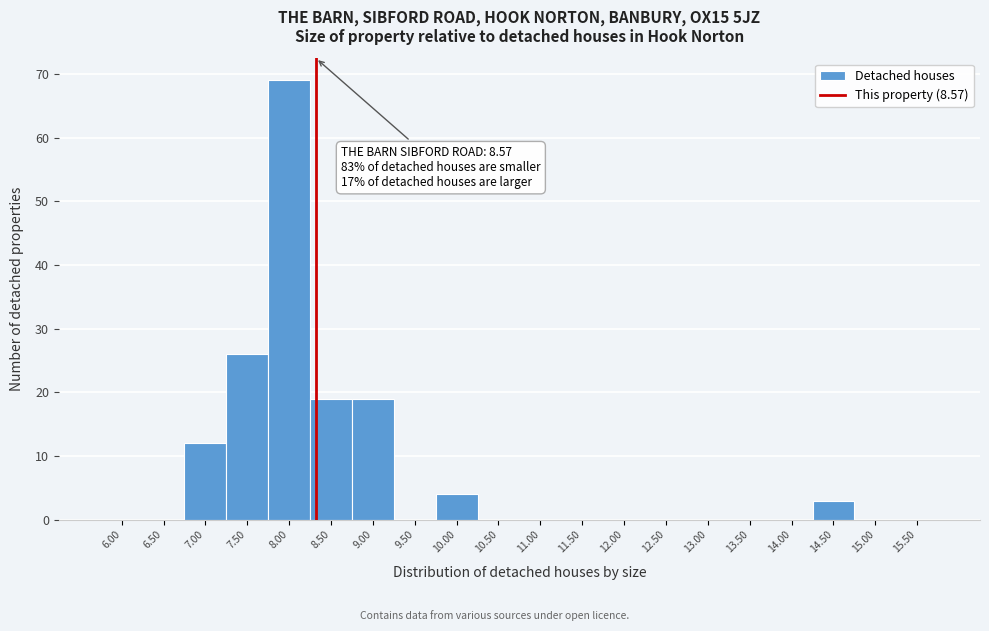

Reading left to right, extract all data points from this chart.

6.00=0	6.50=0	7.00=12	7.50=26	8.00=69	8.50=19	9.00=19	9.50=0	10.00=4	10.50=0	11.00=0	11.50=0	12.00=0	12.50=0	13.00=0	13.50=0	14.00=0	14.50=3	15.00=0	15.50=0